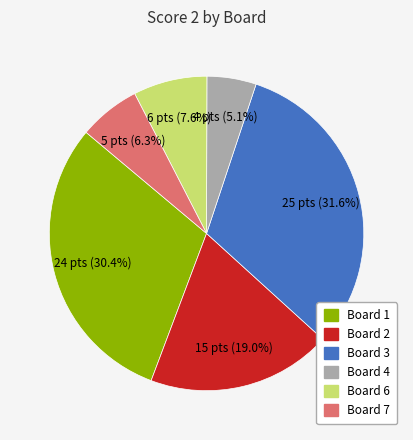

To the nearest percent, what is the combined percentage of Board 3 and Board 1?

62%